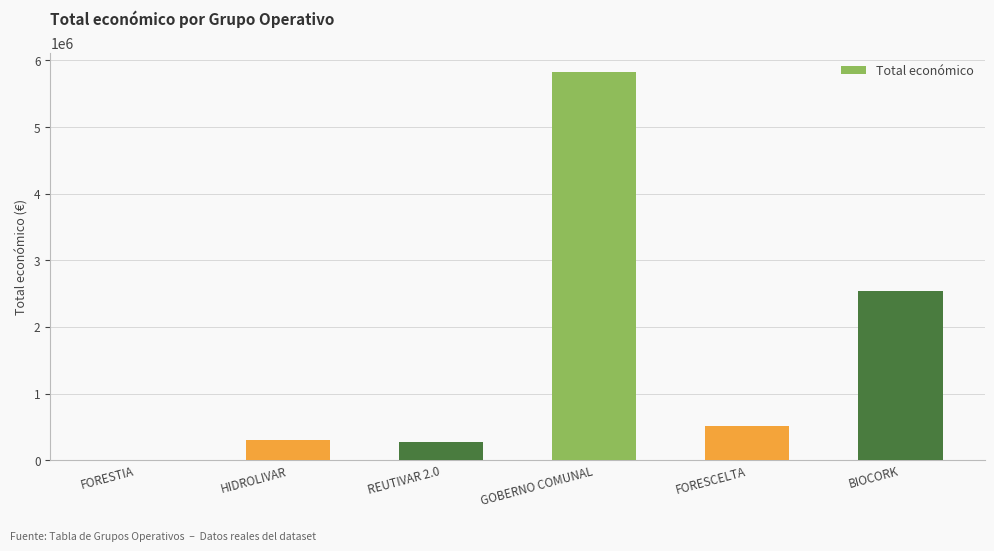

What is the difference between the values at FORESCELTA and FORESTIA?

513192